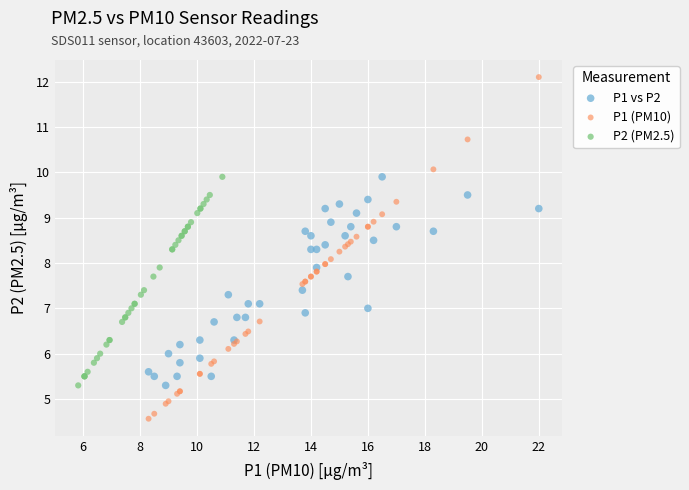

Which series contains the highest Y value?

P1 (PM10)